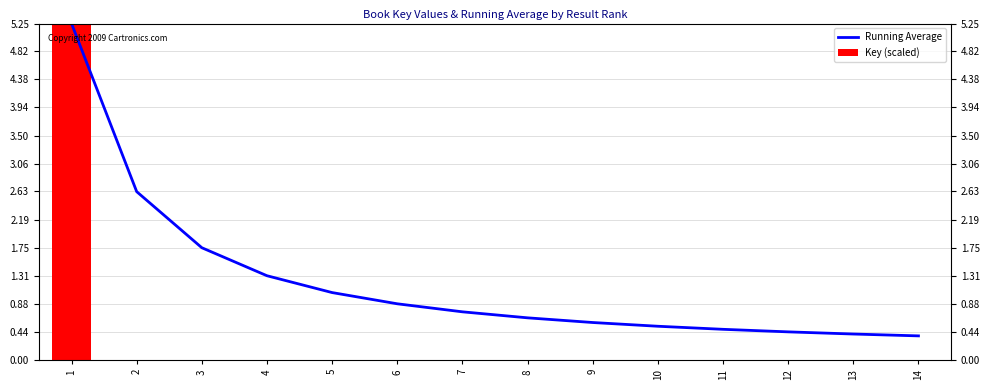

The Running Average series shows 0.7 at 12. True or false?

False